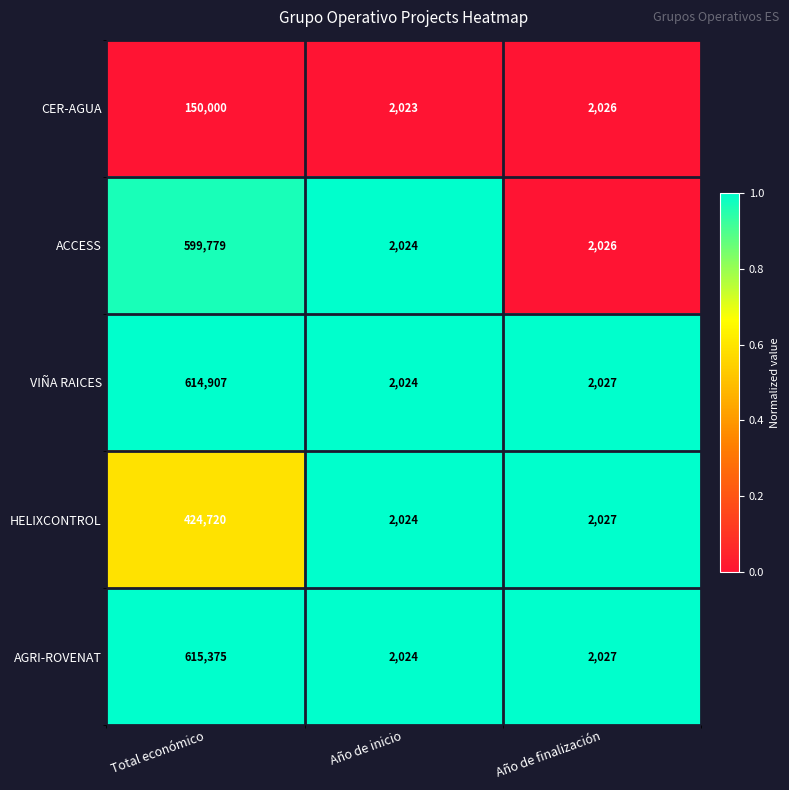

Which series has the largest range (max minus min)?

AGRI-ROVENAT